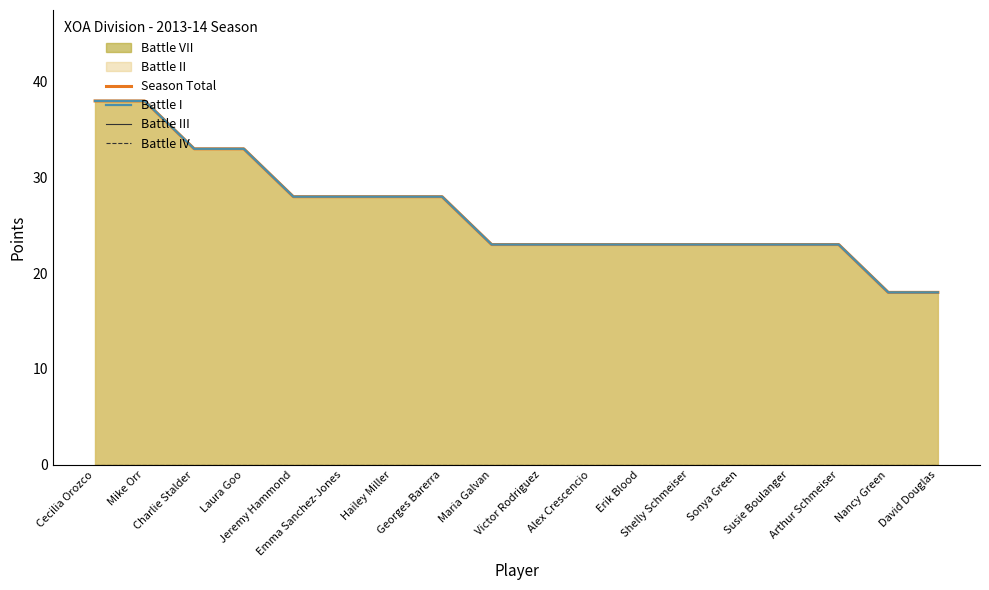

Between Cecilia Orozco and David Douglas, which is larger?

Cecilia Orozco